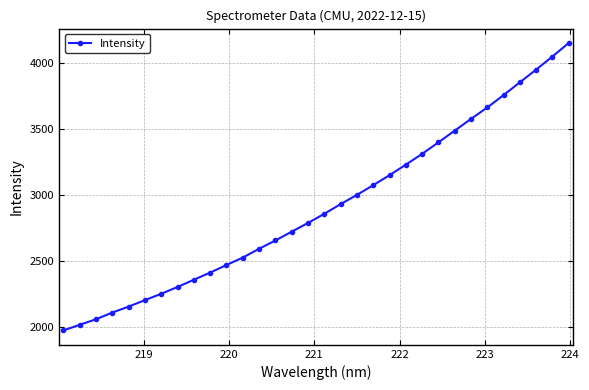

What is the maximum value shown in the chart?

4154.6